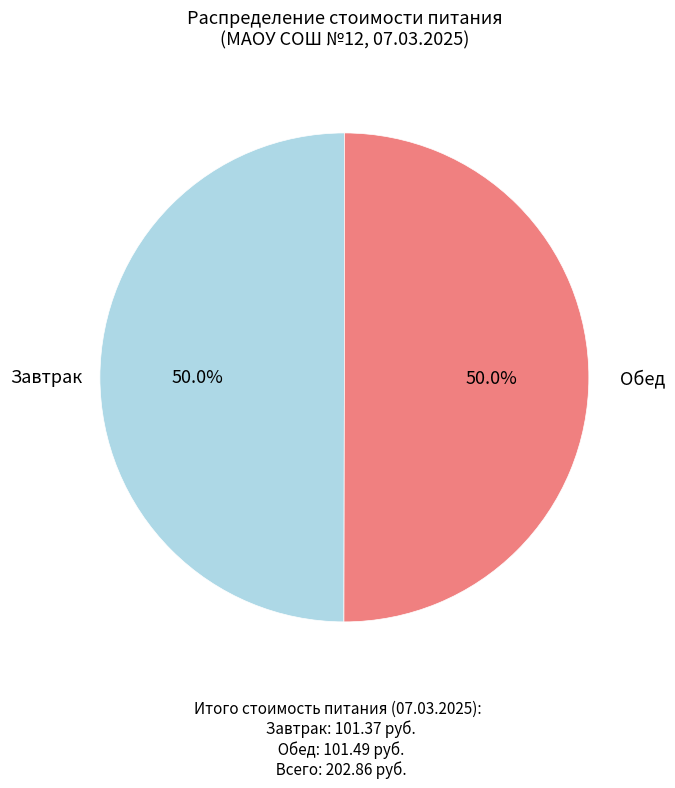

Count the number of slices in the pie.

2